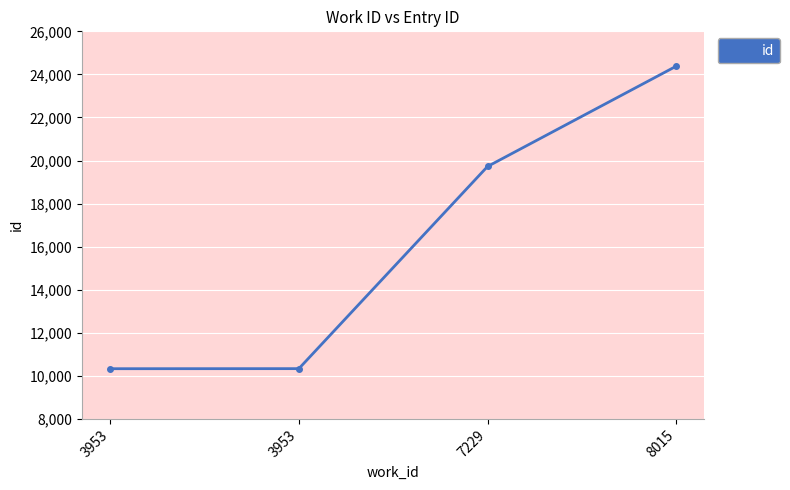

What is the smallest value displayed?

10331